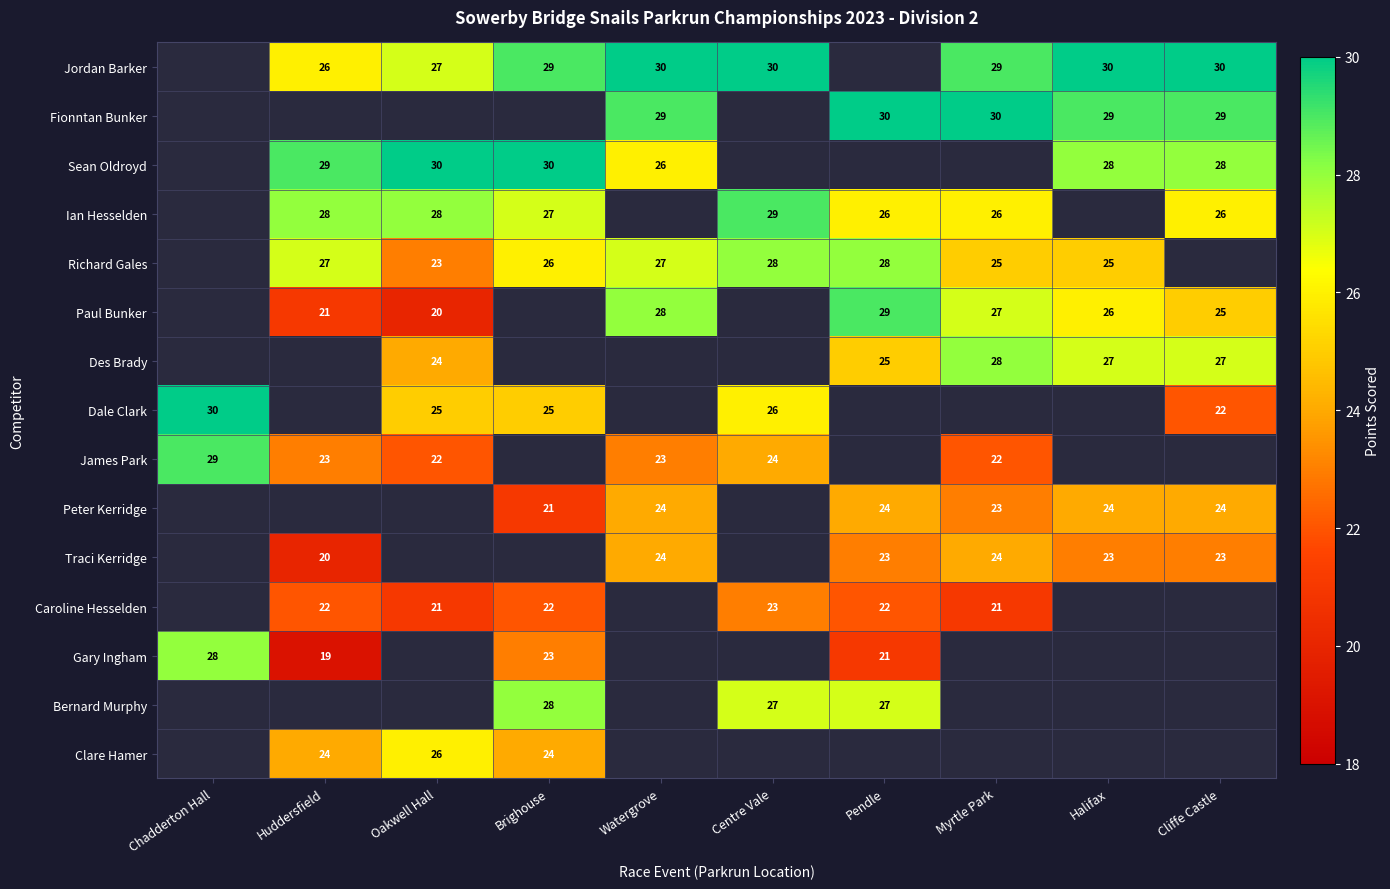

The value of Paul Bunker at Cliffe Castle is 25. True or false?

True